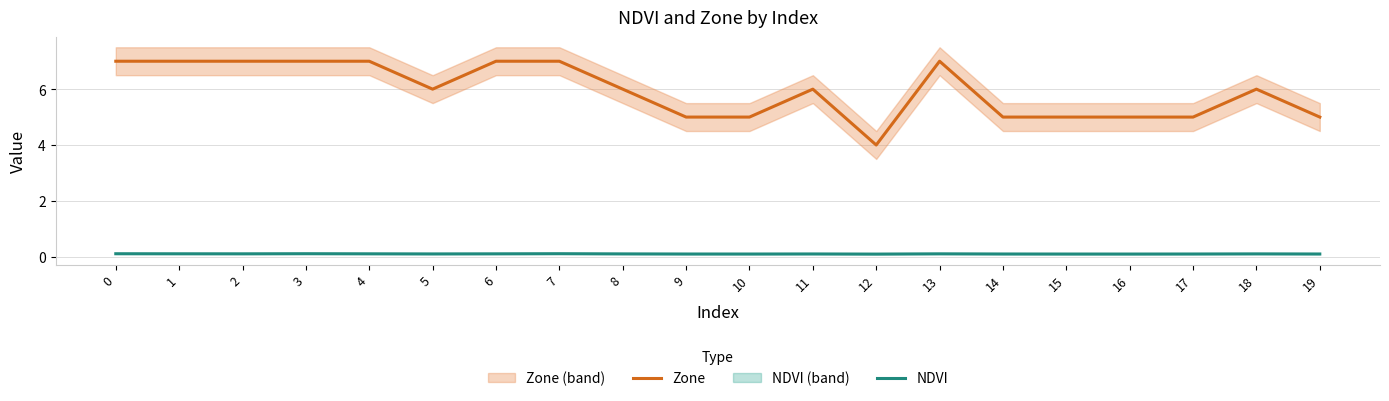

At which category does Zone reach its first local peak?

11